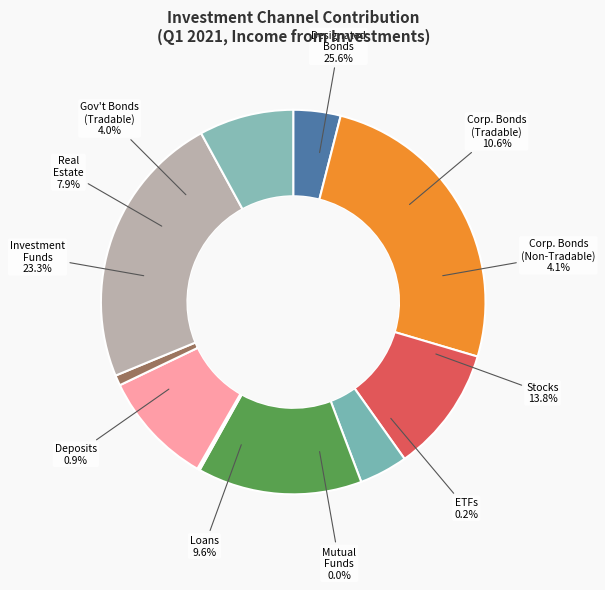

To the nearest percent, what percentage of the pie is אג"ח קונצרניות סחירות?

11%